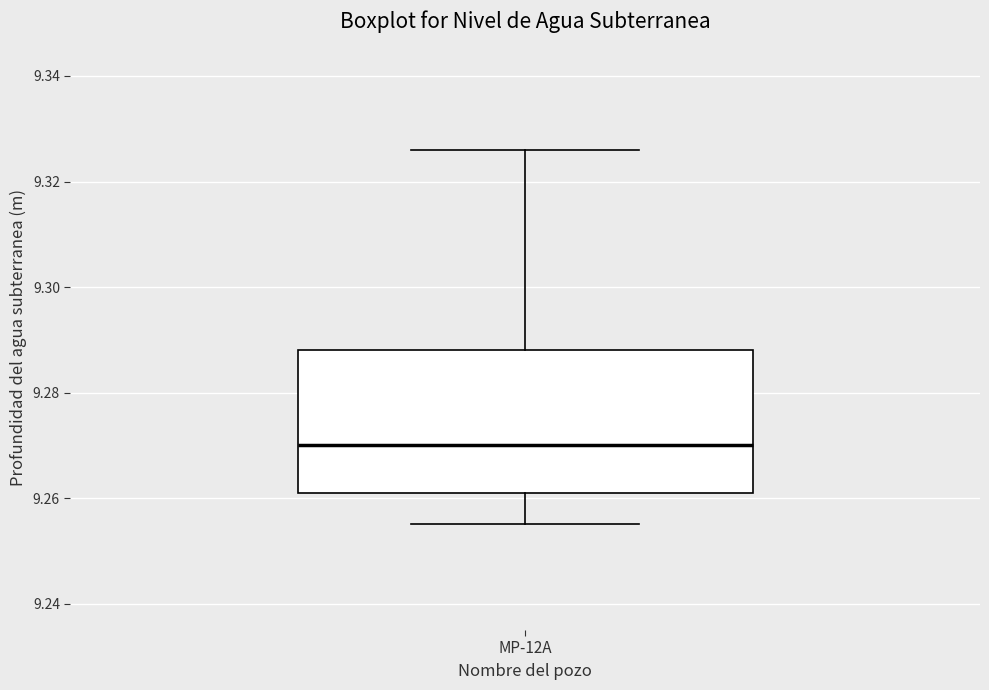

Read this box plot against the y-axis: the position of the median line, the range covered by the box, and the ends of both whiskers. The values are not printed on the chart, so give them approximately, as read against the axis.

median 9.270, box 9.262 to 9.288, whiskers 9.256 to 9.326